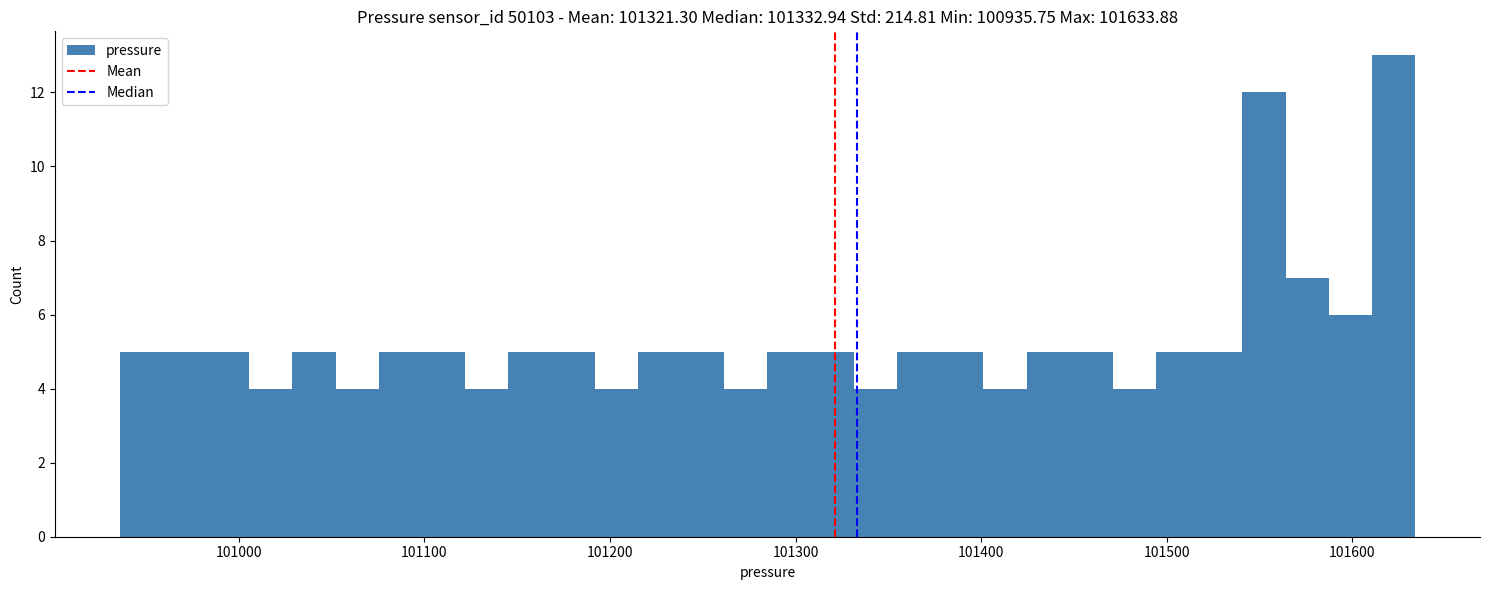

Read against the x-axis, roughly where is the centre of the tallest bar?

101620